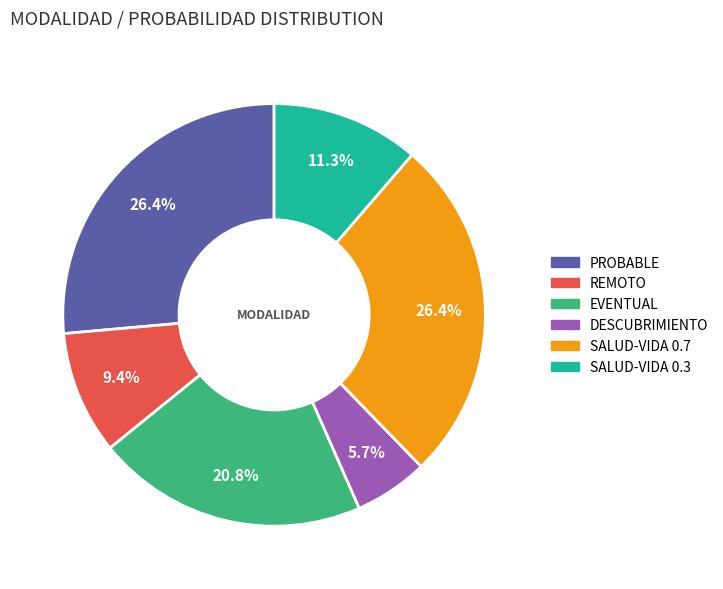

Is there a majority slice in this chart?

No